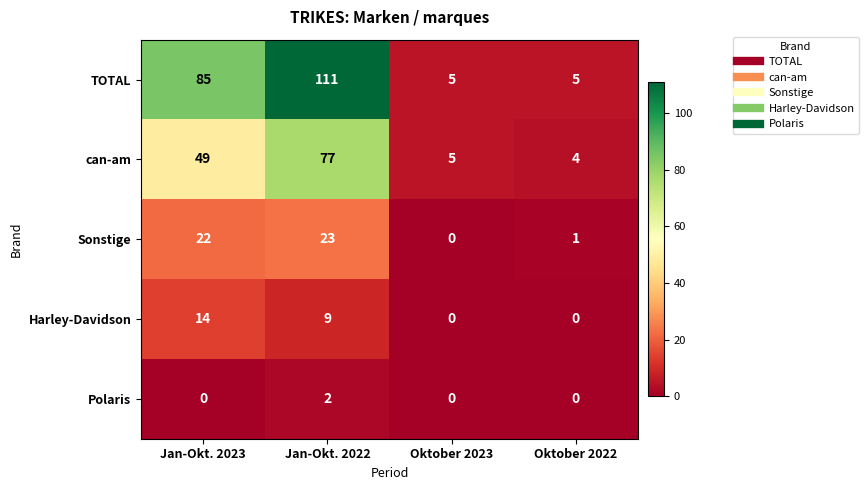

At which label is can-am closest to 40?

Jan-Okt. 2023